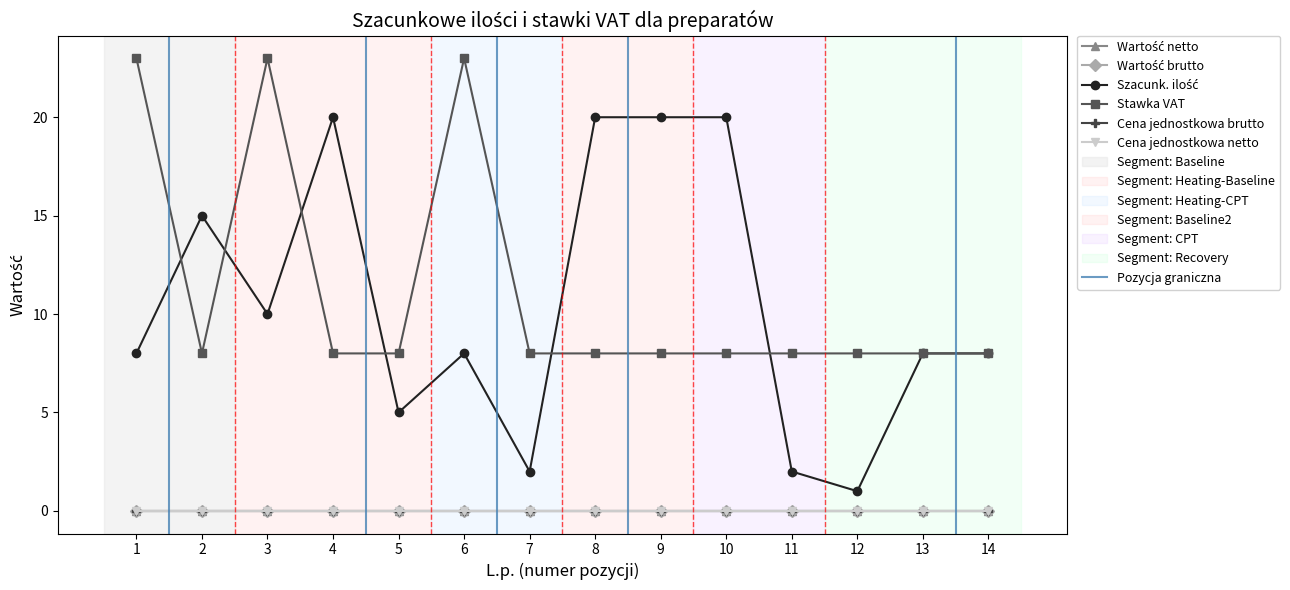

How many lines are shown in the chart?

6